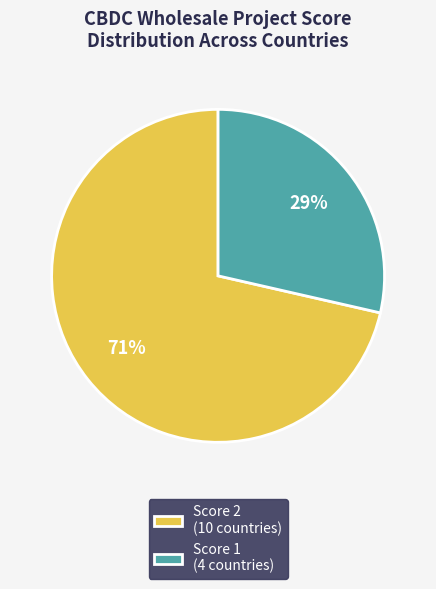

Is the sum of Score 1 (4 countries) and Score 2 (10 countries) greater than half?

Yes